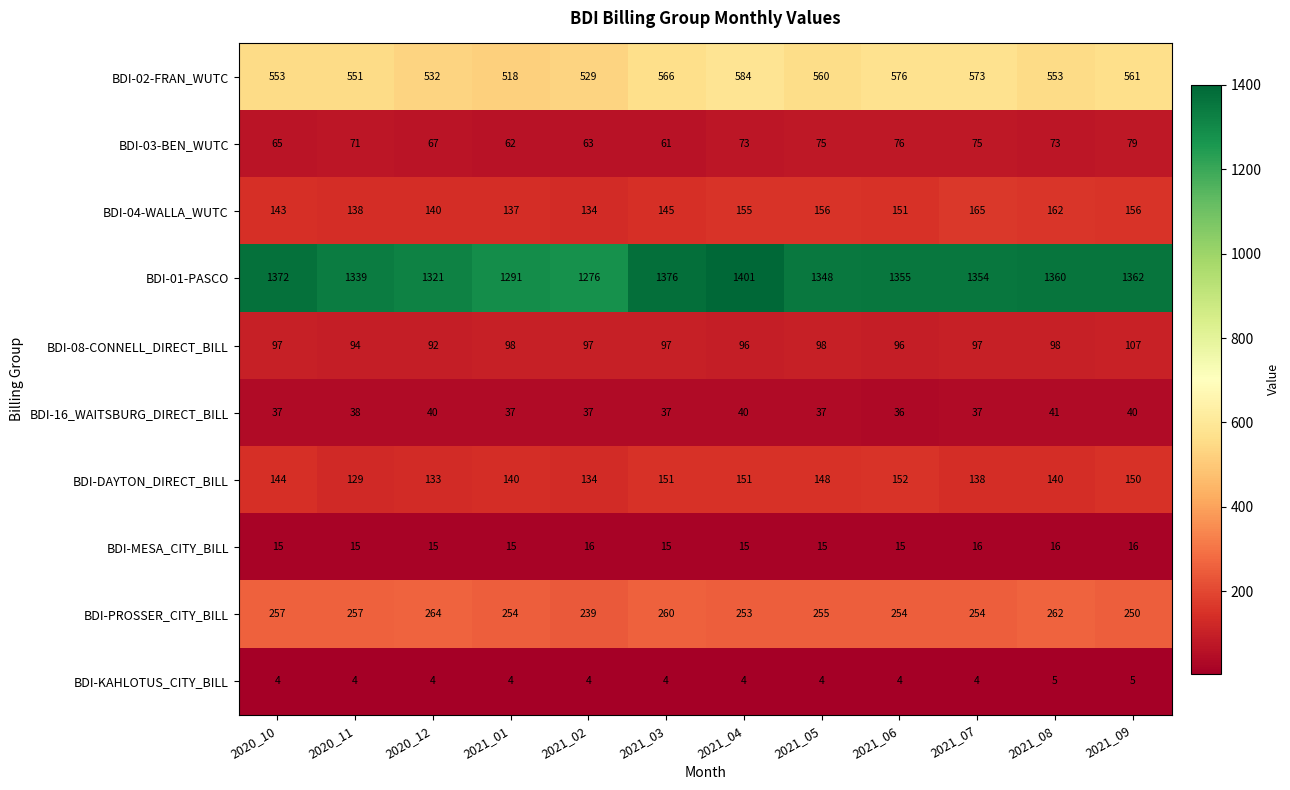

What is the minimum value for BDI-08-CONNELL_DIRECT_BILL?

92